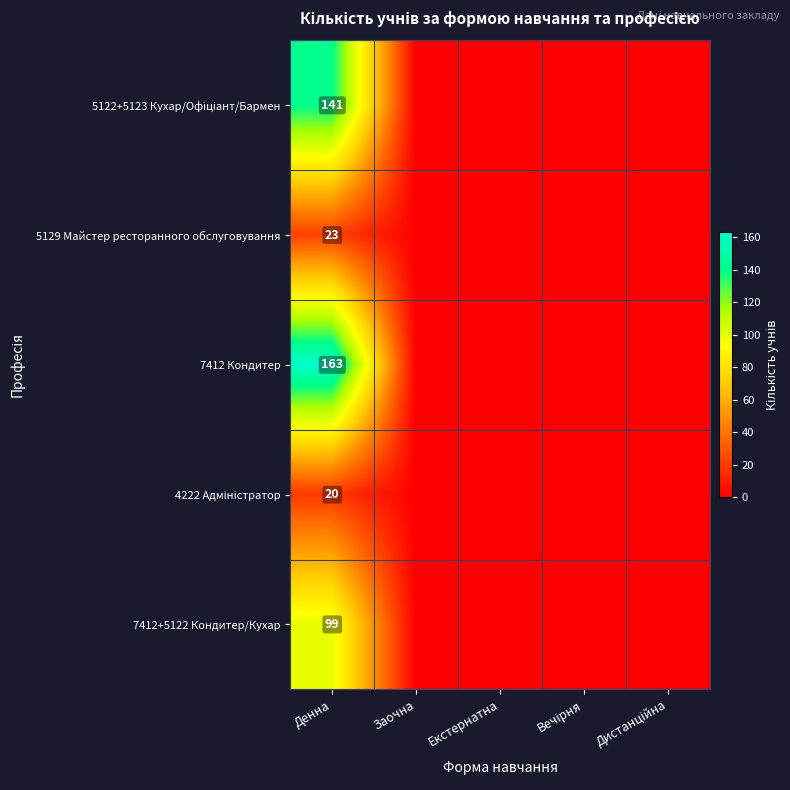

Is the value of 7412 Кондитер at Денна greater than the value of 7412+5122 Кондитер/Кухар at Денна?

Yes